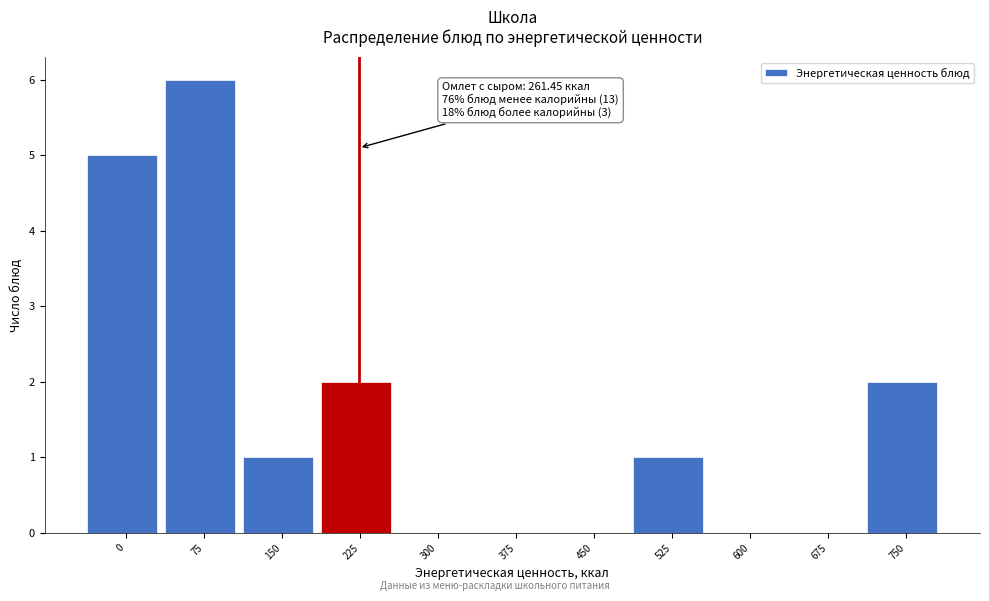

Reading right to left, what are all the values shown in this chart?

750=2	675=0	600=0	525=1	450=0	375=0	300=0	225=2	150=1	75=6	0=5